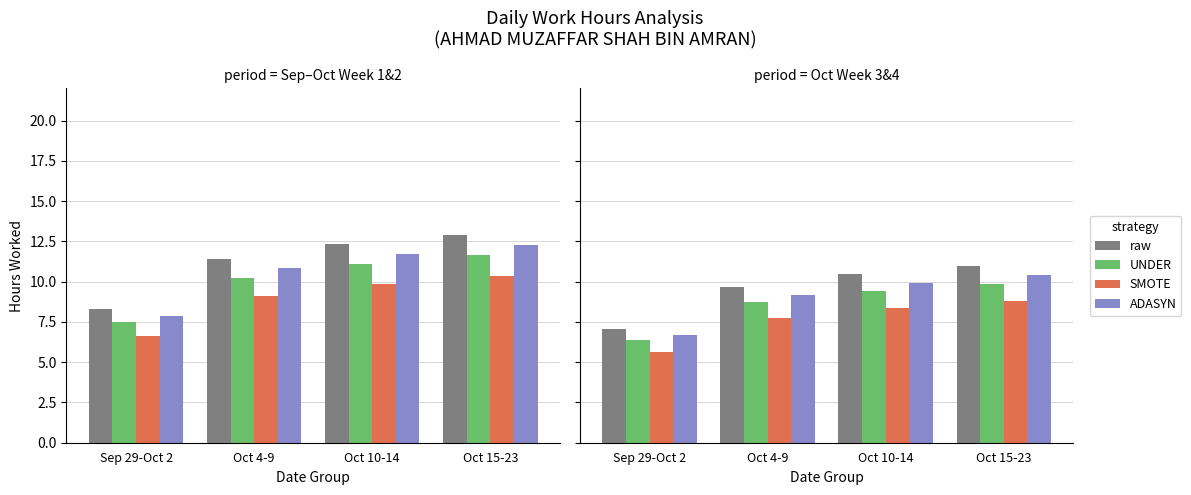

Is the value of raw at Oct 10-14 greater than the value of UNDER at Oct 4-9?

Yes